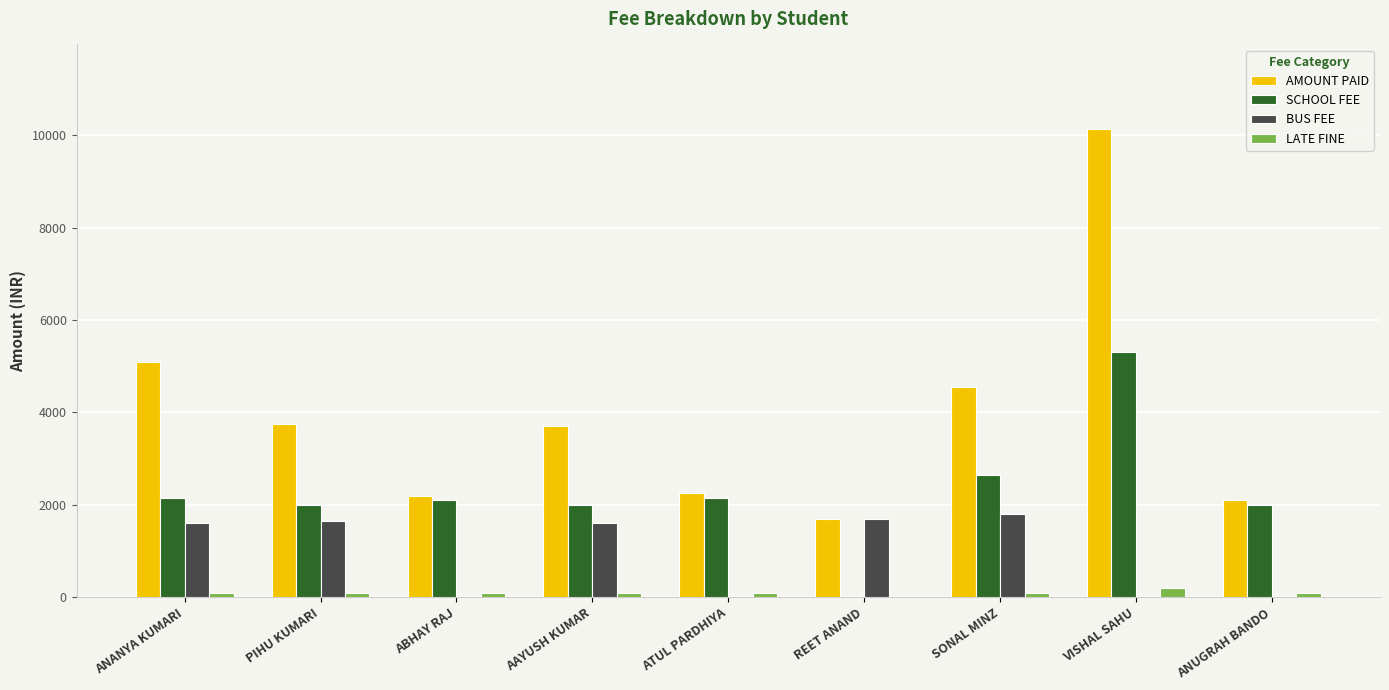

What is the average value of the AMOUNT PAID series?

3942